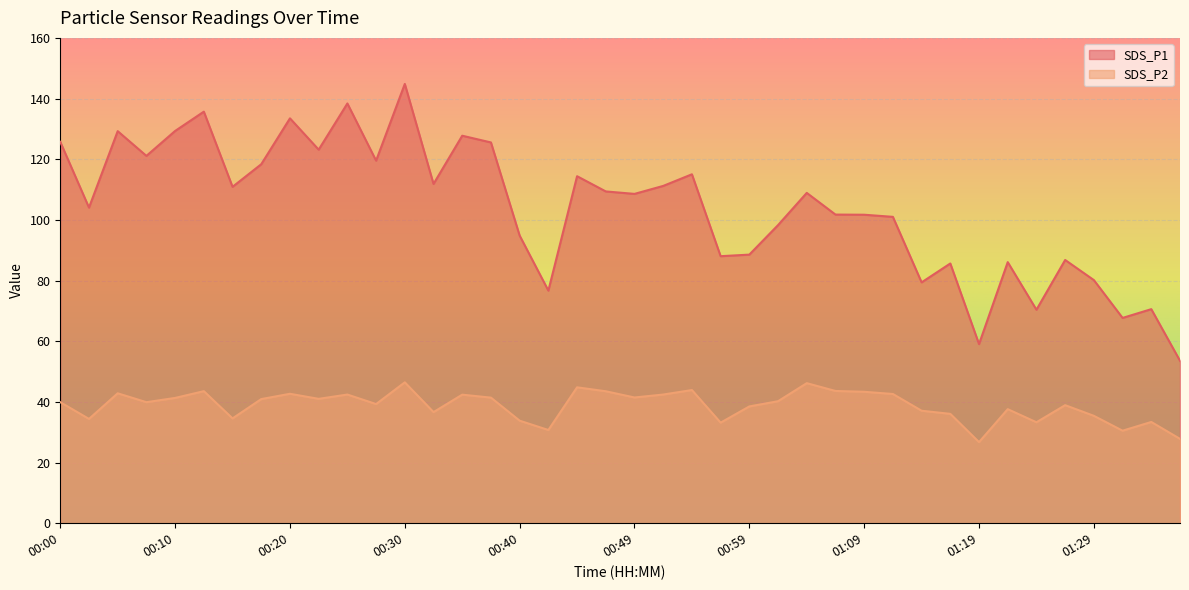

Does the chart display data point markers on the line(s)?

No